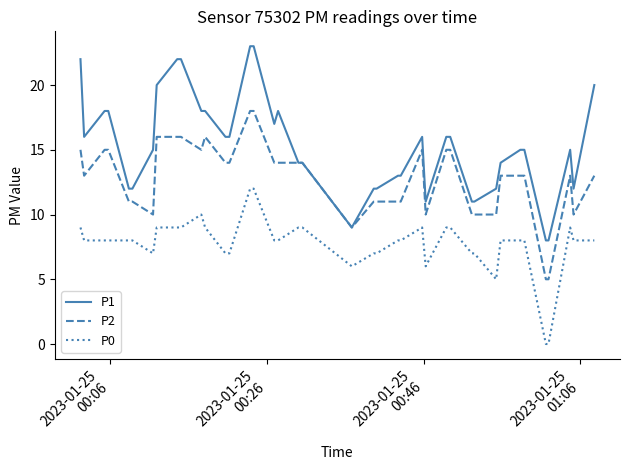

Does the chart display data point markers on the line(s)?

No